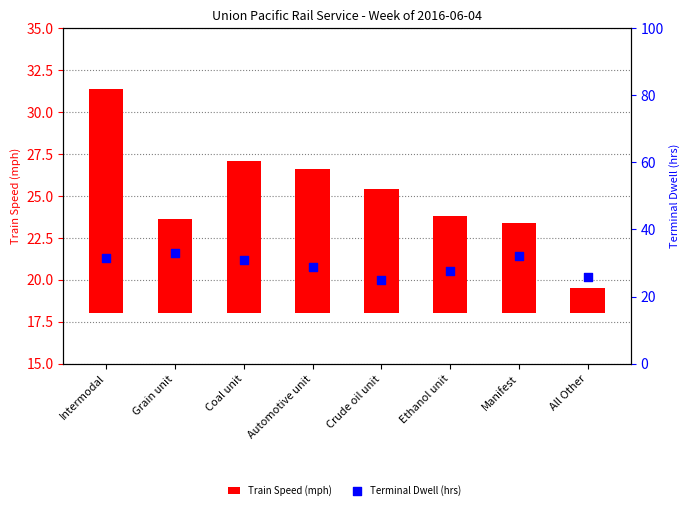

Which series has the widest spread of Y values?

Train Speed (mph)